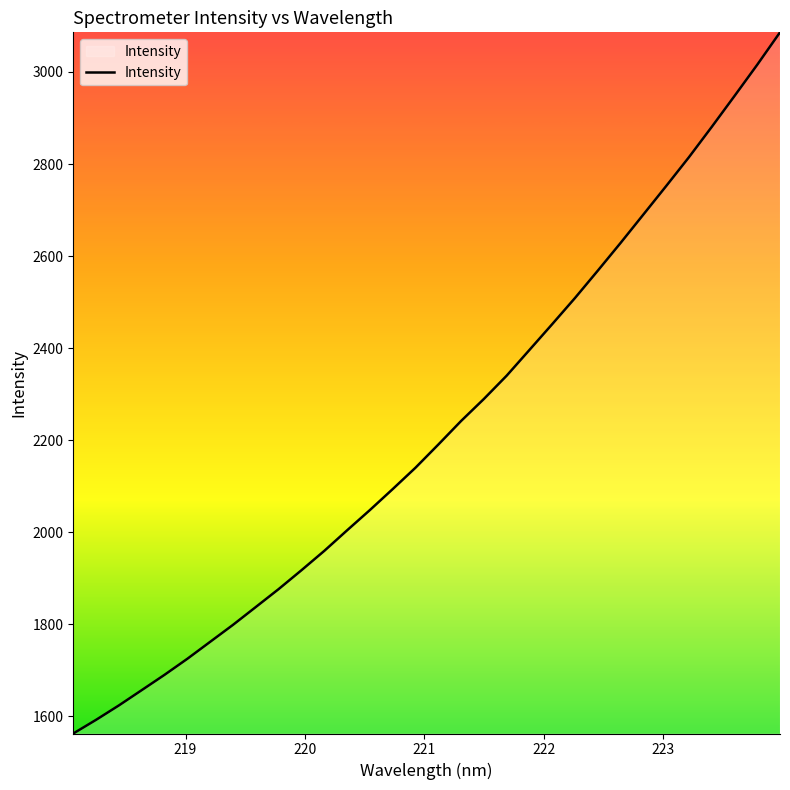

What is the smallest value displayed?

1563.0